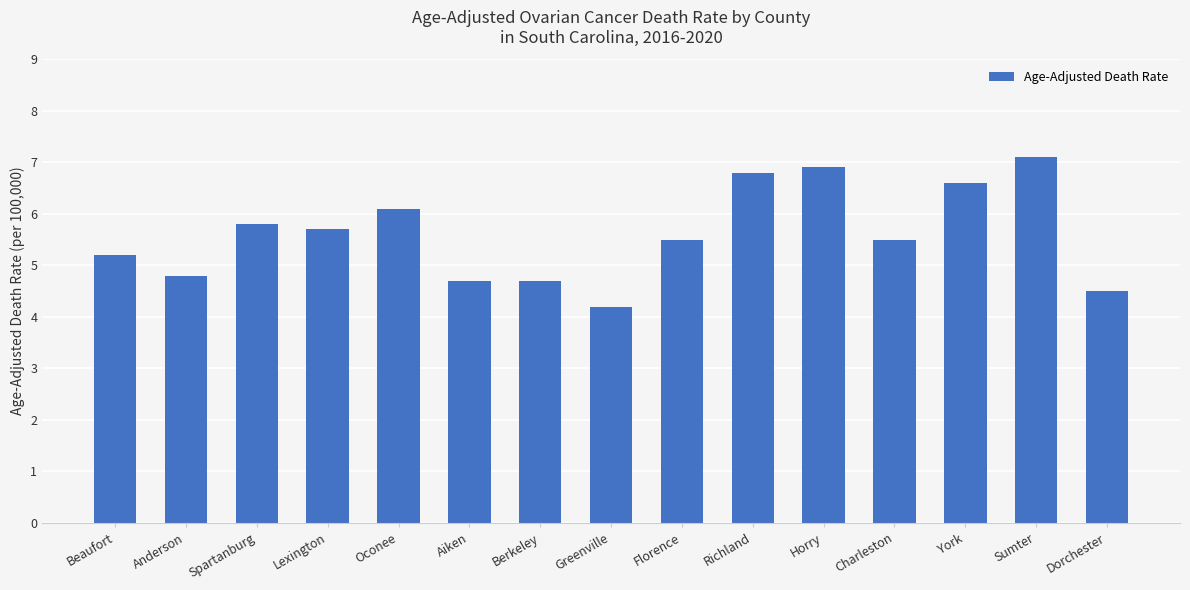

Are the bars grouped side by side (vs. stacked)?

No